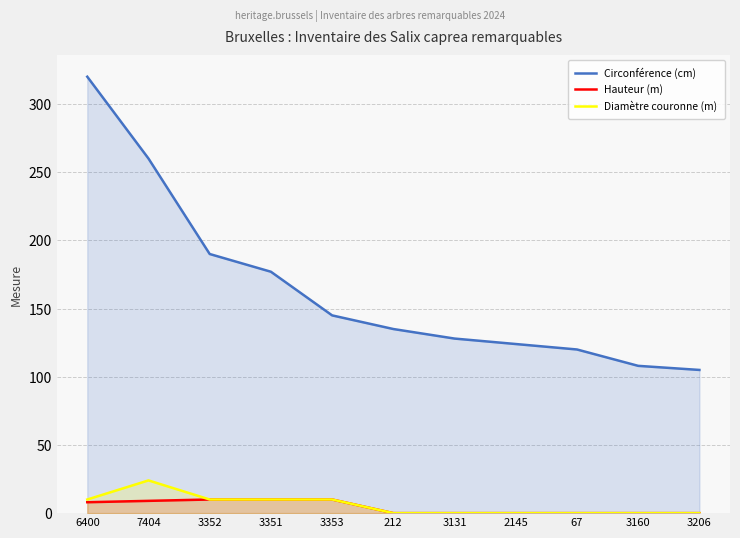

The Diamètre couronne (m) series shows 17 at 6400. True or false?

False